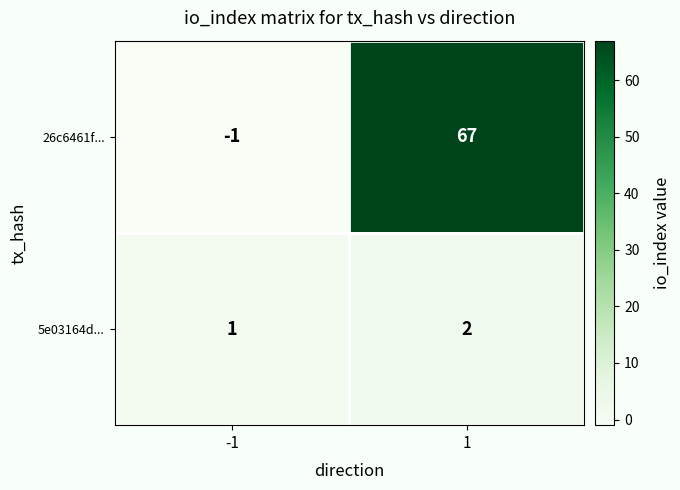

Reading left to right, what are all the values shown in this chart?

26c6461f...: -1=-1	1=67
5e03164d...: -1=1	1=2